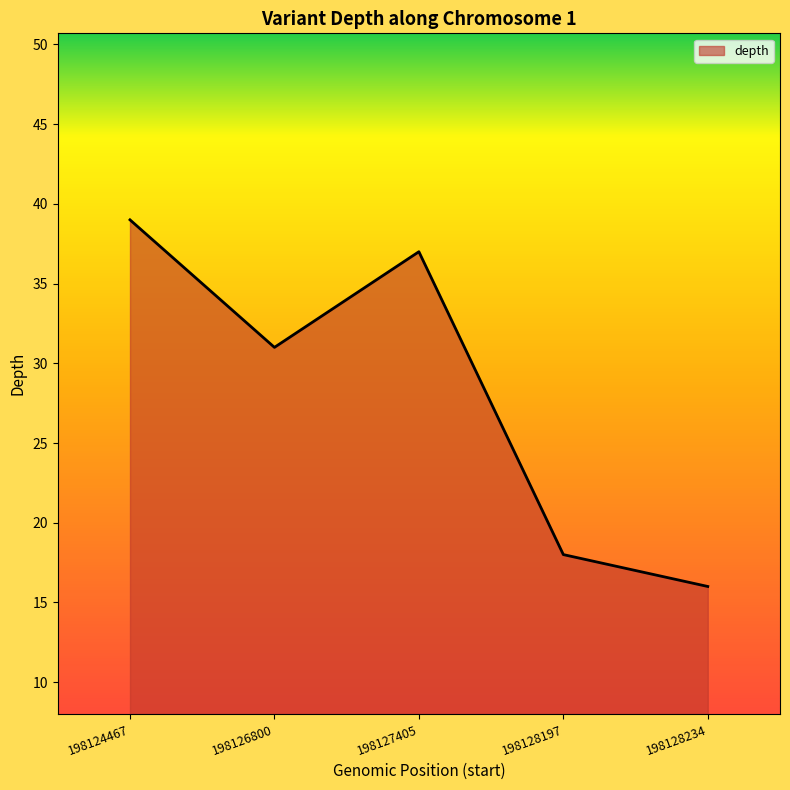

The value at 198124467 is 39. True or false?

True